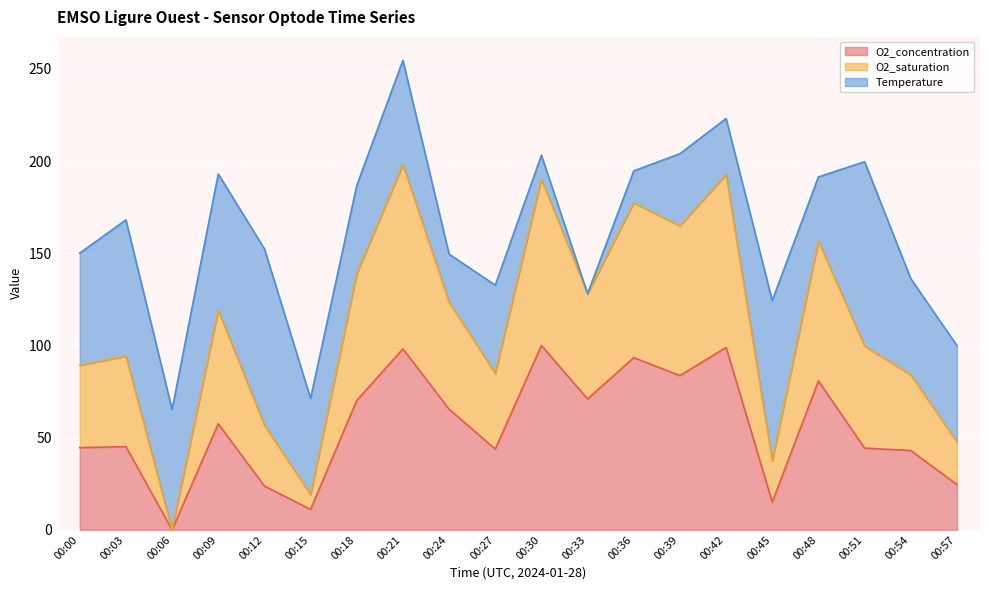

True or false: O2_concentration has a value of 98.2 at 00:21.

True